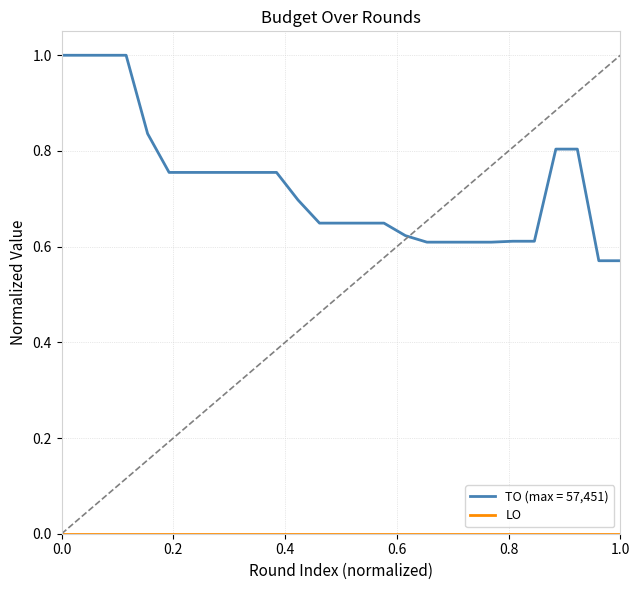

Which series has the largest total across all categories?

TO (max = 57,451)